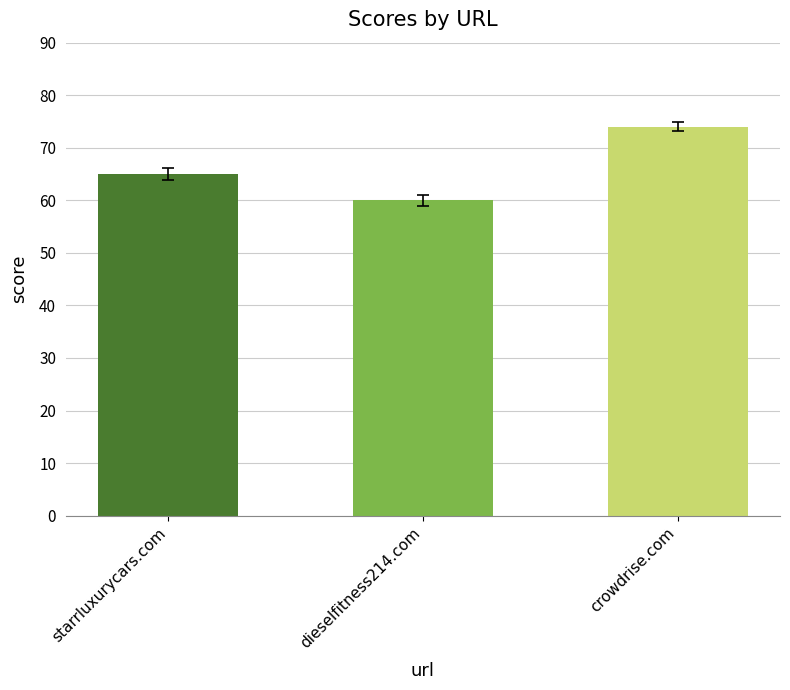

Between crowdrise.com and starrluxurycars.com, which is larger?

crowdrise.com